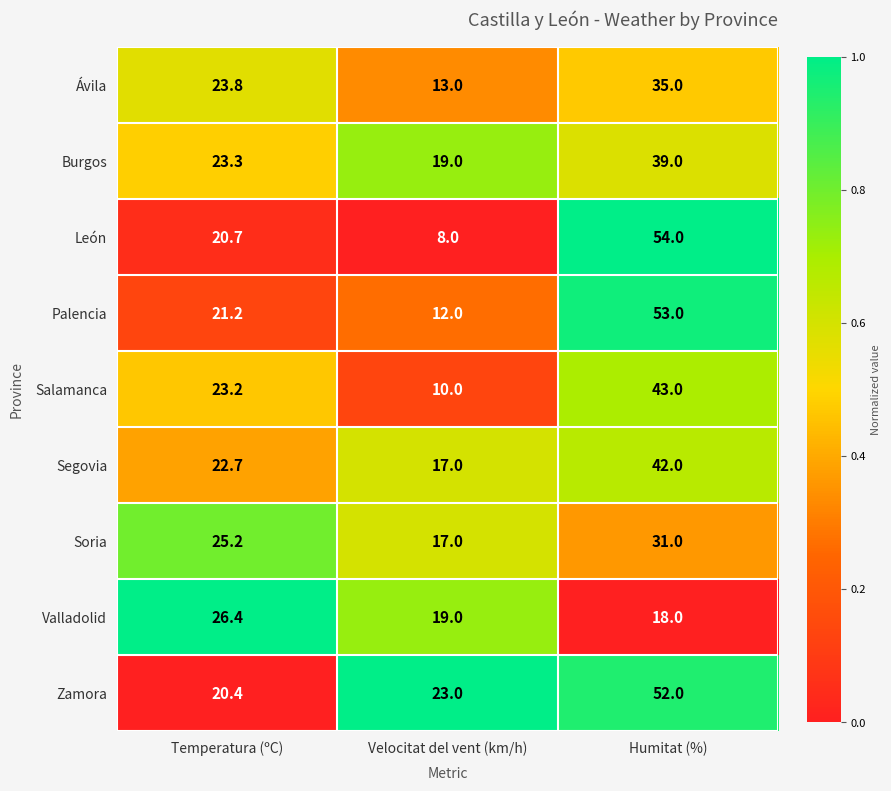

What is the total value across all series at Humitat (%)?

367.0